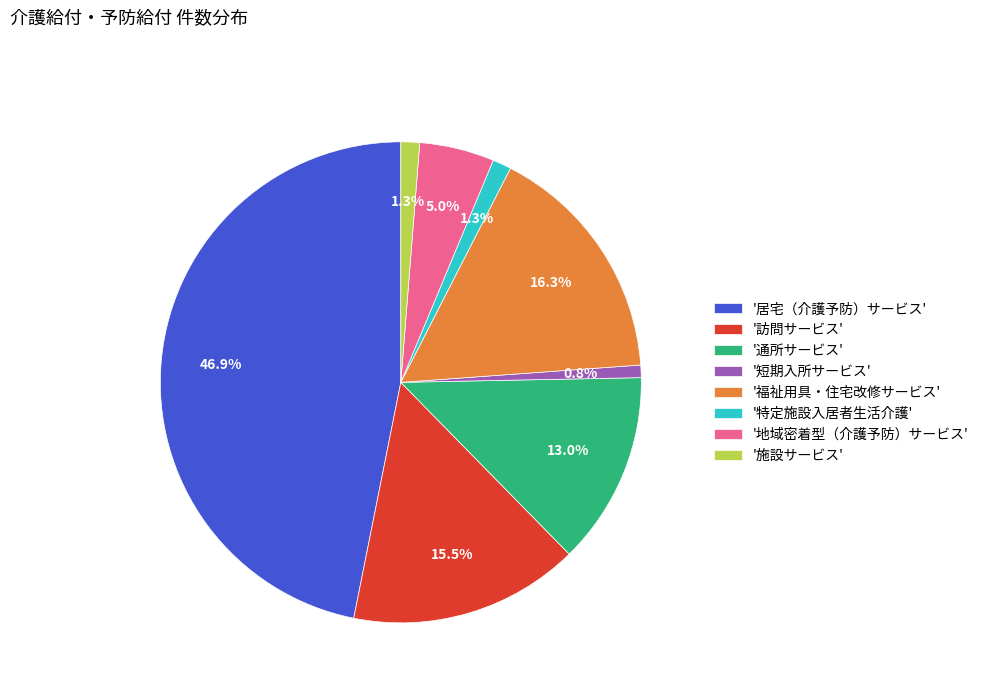

Which has a higher value, '福祉用具・住宅改修サービス' or '訪問サービス'?

'福祉用具・住宅改修サービス'